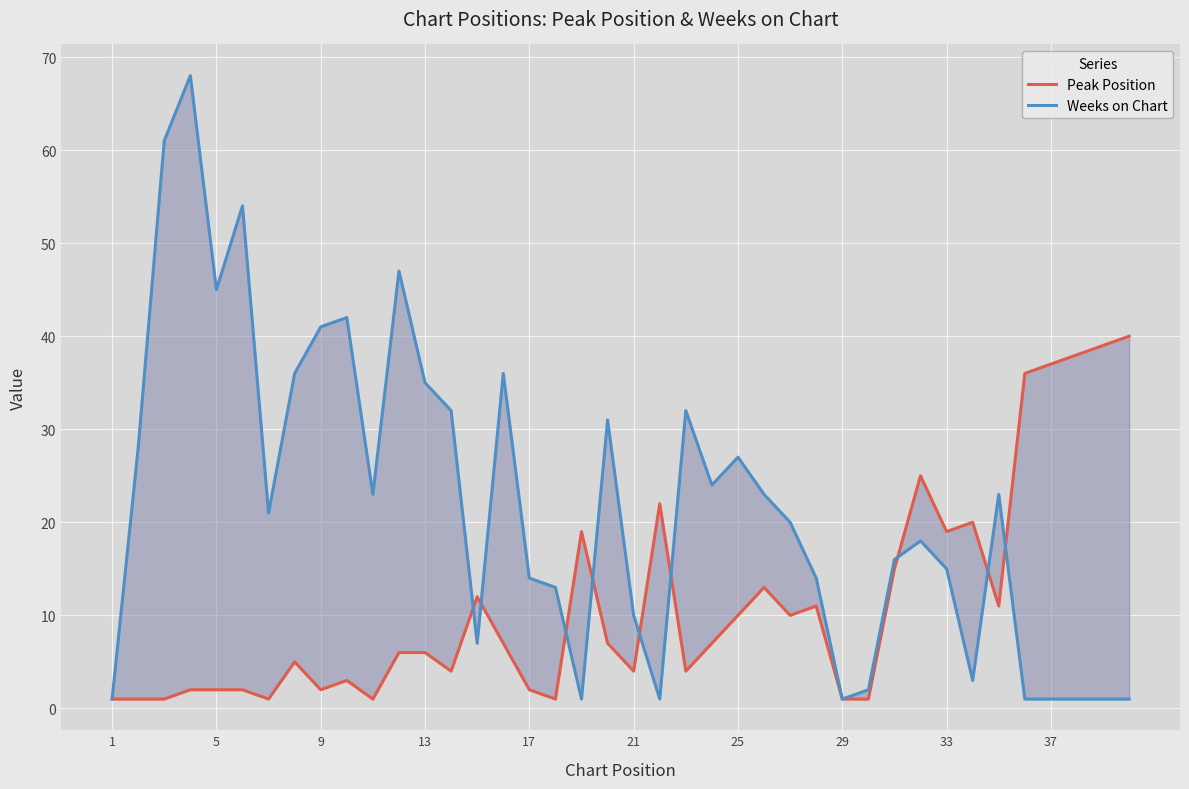

What is the minimum value for Peak Position?

1